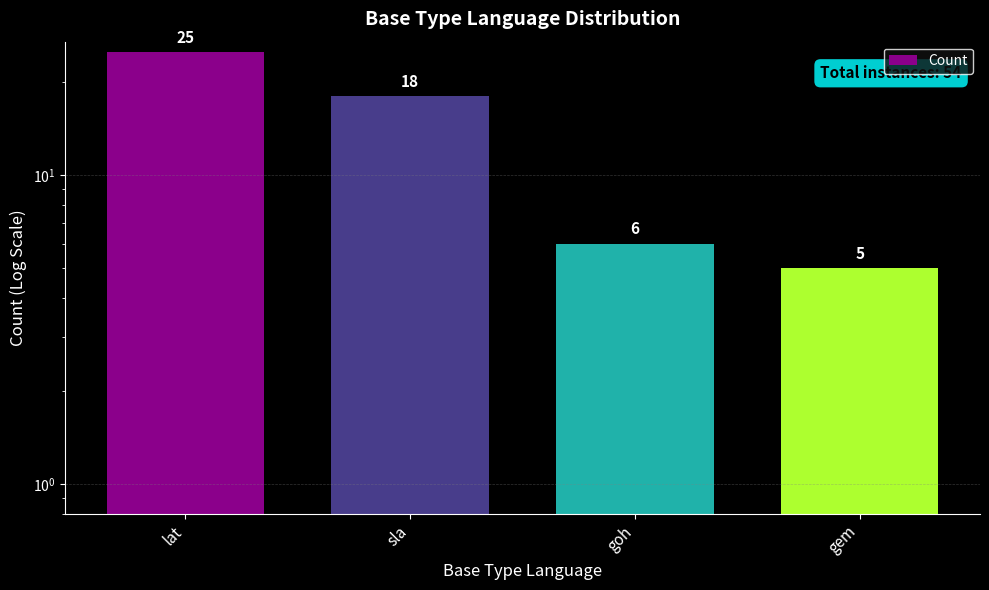

How many bars are there in total?

4